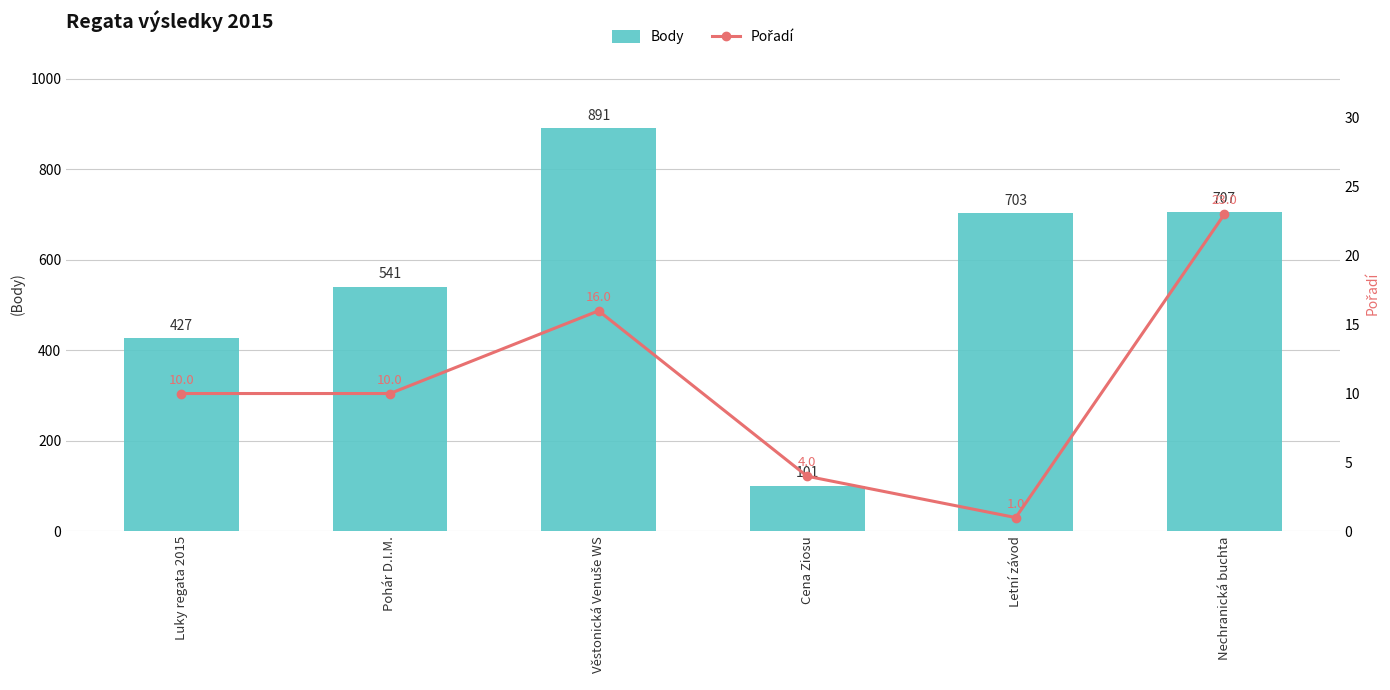

Which series has the widest spread of values?

Body